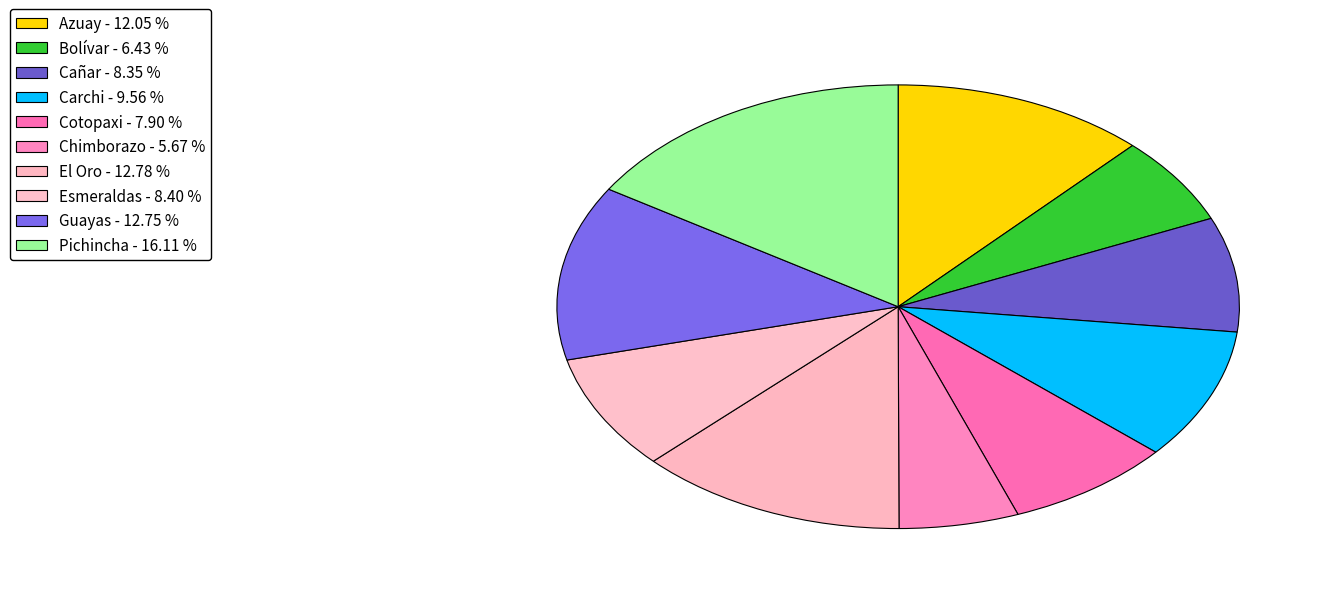

Is it true that Chimborazo is 6% of the pie?

True